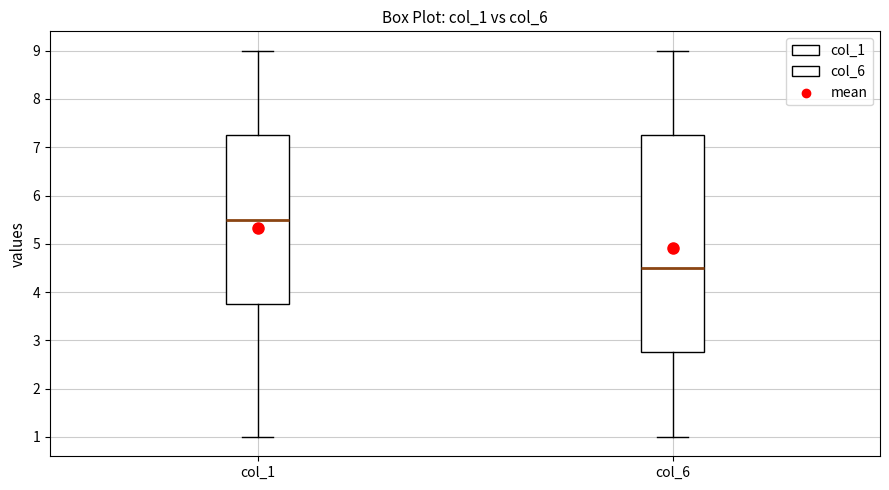

Reading left to right, read every box against the y-axis: the position of its median line, the range the box covers, and the ends of its whiskers. The values are not printed on the chart, so give them approximately, as read against the axis.

col_1: median 5.5, box 3.8 to 7.3, whiskers 1.0 to 9.0
col_6: median 4.5, box 2.8 to 7.3, whiskers 1.0 to 9.0